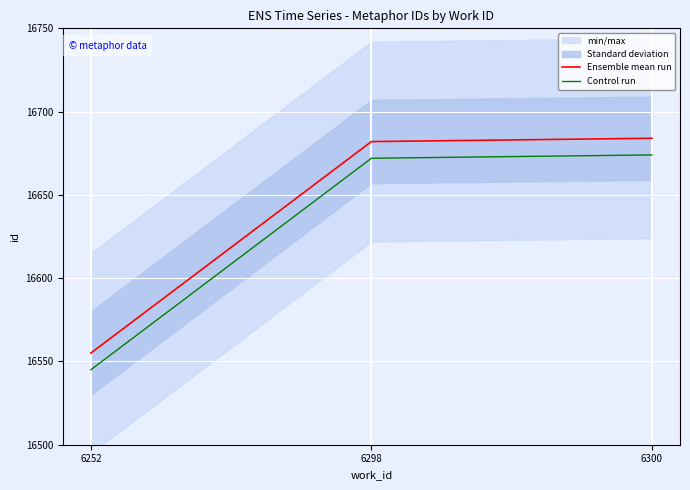

What is the difference between the highest and lowest values at 6298?

10